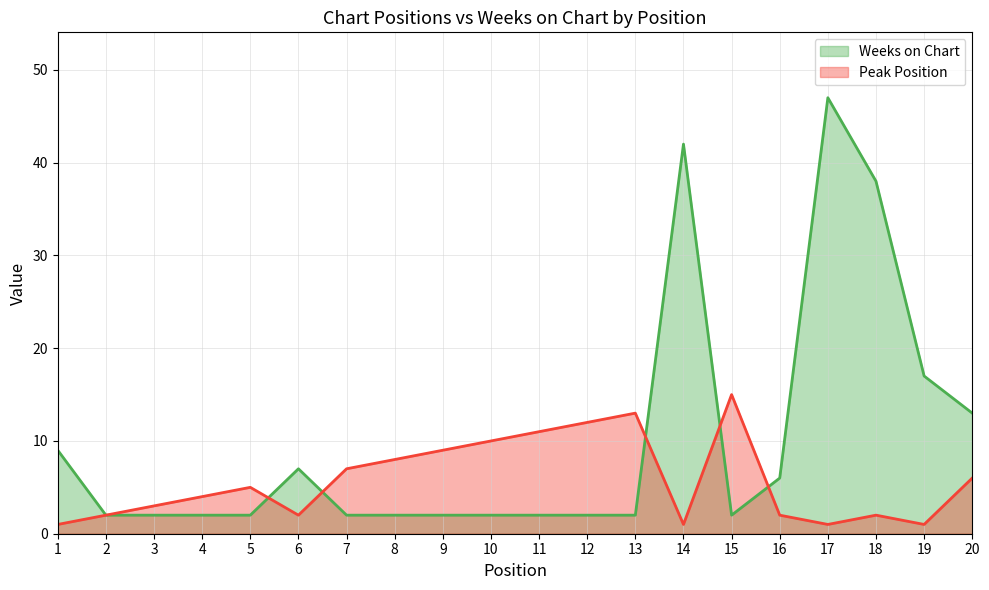

Reading left to right, list all the values displayed in this chart.

Weeks on Chart: 1=9	2=2	3=2	4=2	5=2	6=7	7=2	8=2	9=2	10=2	11=2	12=2	13=2	14=42	15=2	16=6	17=47	18=38	19=17	20=13
Peak Position: 1=1	2=2	3=3	4=4	5=5	6=2	7=7	8=8	9=9	10=10	11=11	12=12	13=13	14=1	15=15	16=2	17=1	18=2	19=1	20=6